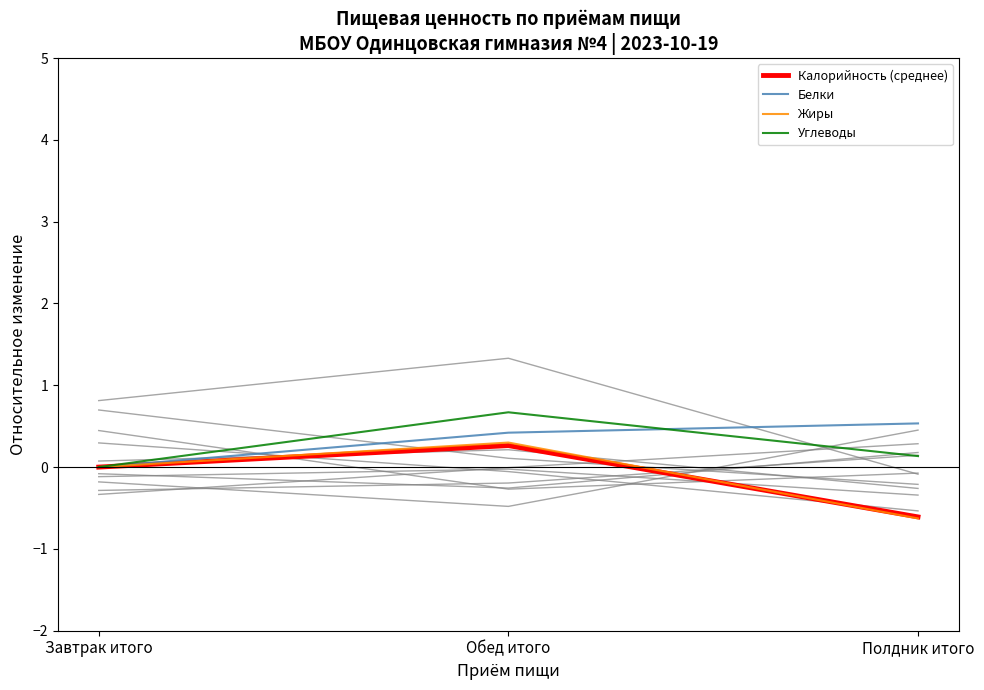

Reading left to right, transcribe all the data shown in this chart.

Калорийность (среднее): Завтрак итого=0.0	Обед итого=0.3	Полдник итого=-0.6
Белки: Завтрак итого=0.0	Обед итого=0.4	Полдник итого=0.5
Жиры: Завтрак итого=0.0	Обед итого=0.3	Полдник итого=-0.6
Углеводы: Завтрак итого=0.0	Обед итого=0.7	Полдник итого=0.1